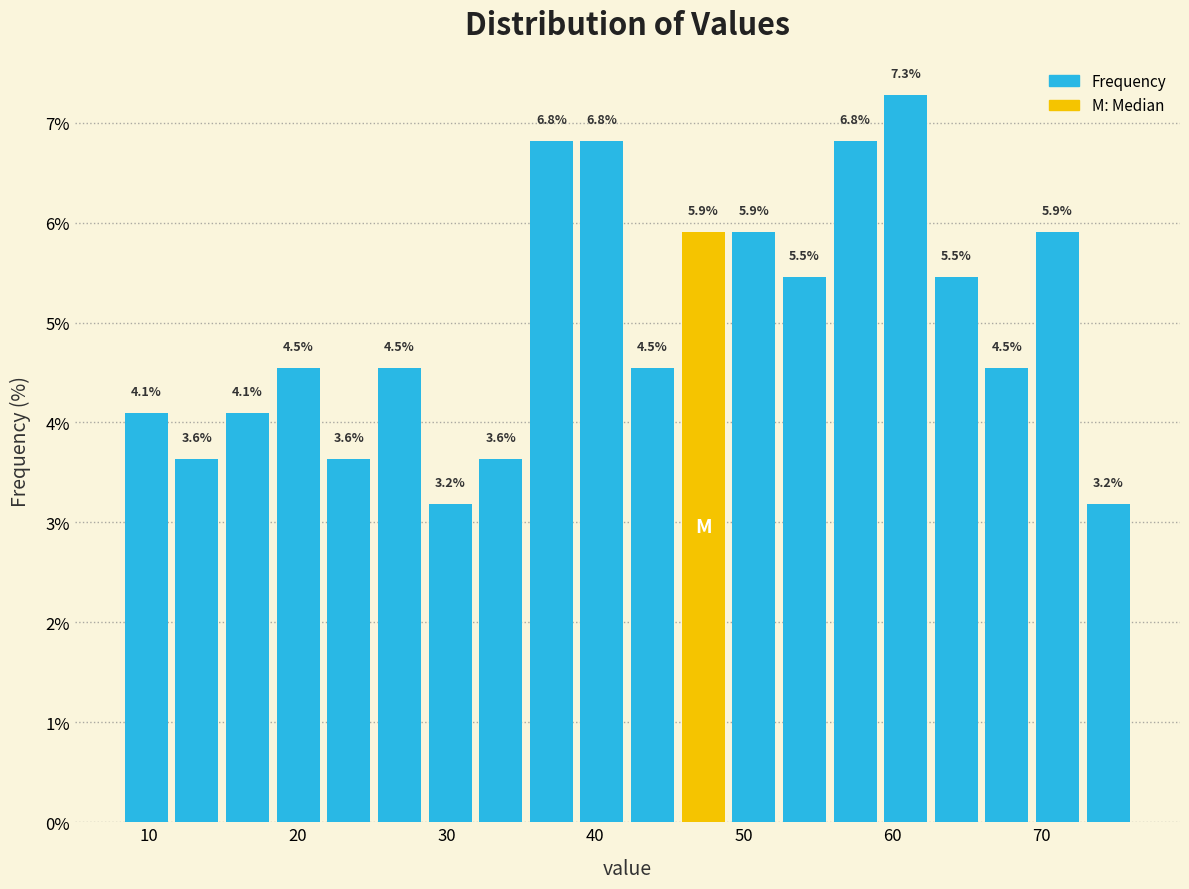

Read against the x-axis, roughly where is the centre of the tallest bar?

61